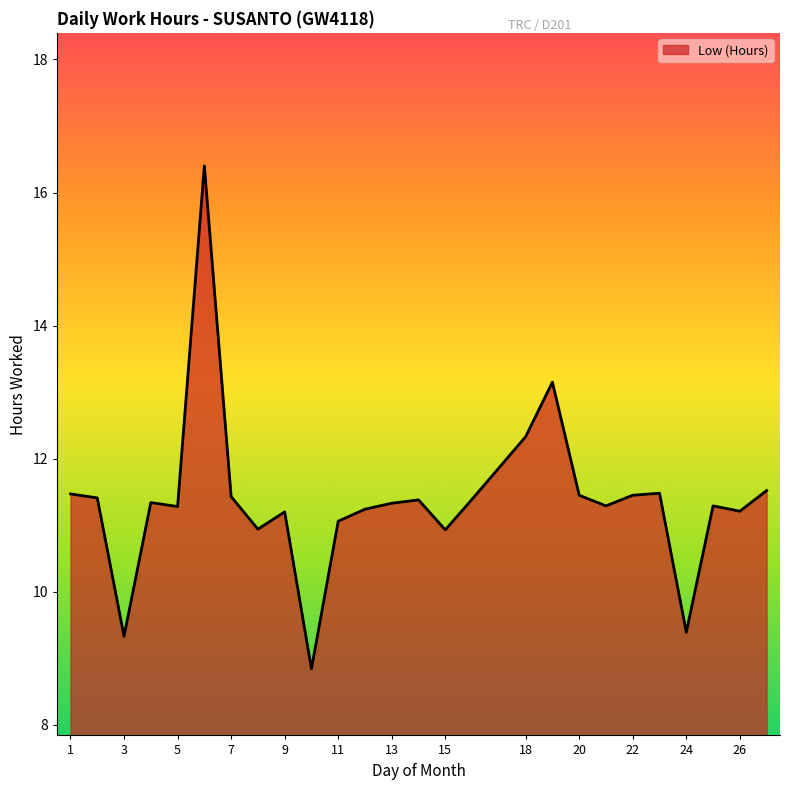

What is the difference between the maximum and minimum values?

7.6